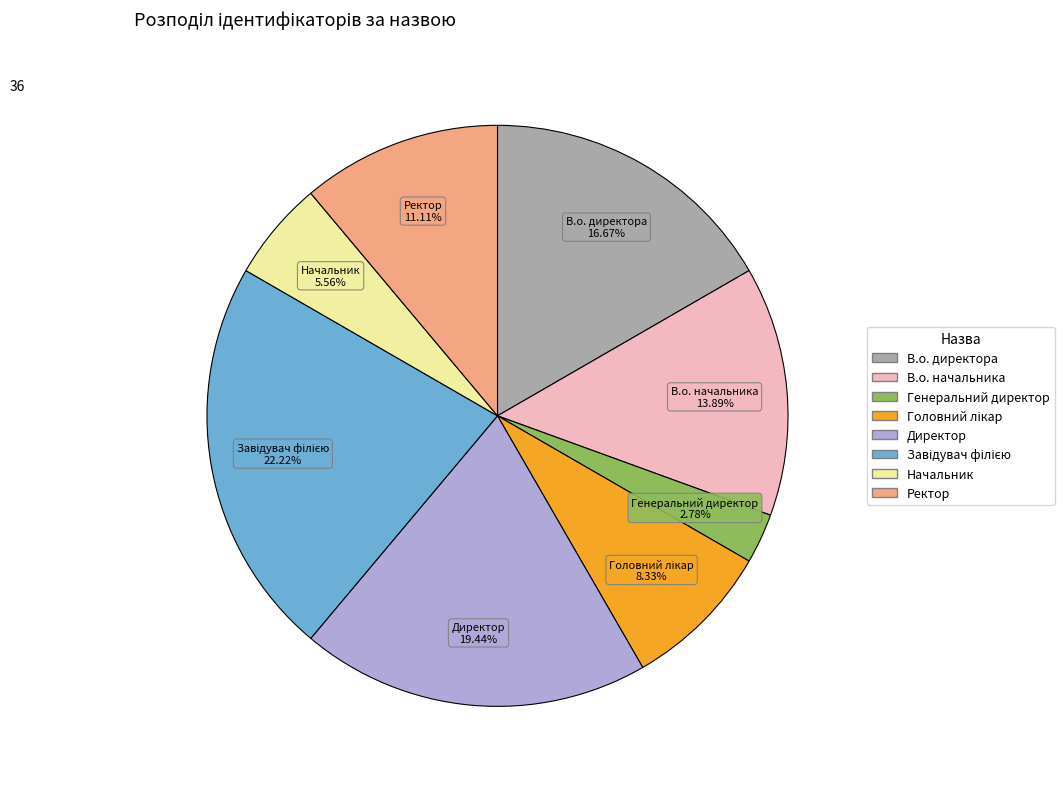

Does any single category account for the majority?

No